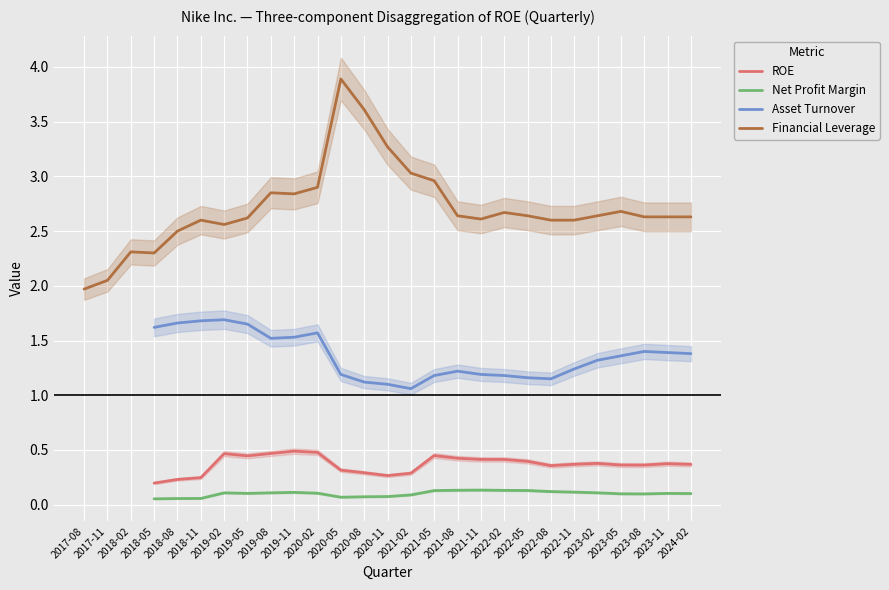

At which category is the sum across all series the highest?

2020-05